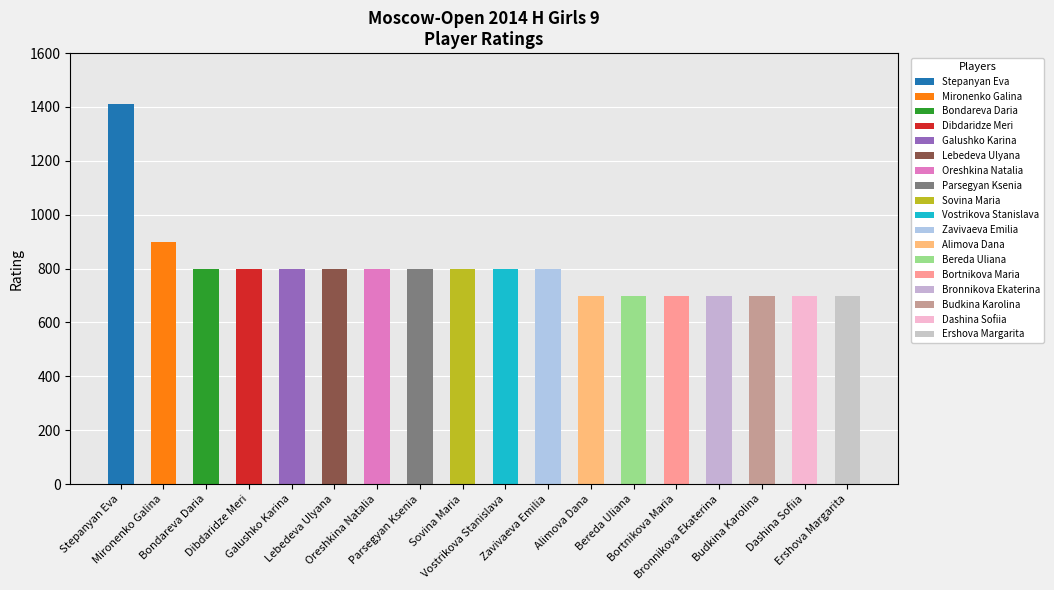

List the labels in order of value, smallest first.

Alimova Dana, Bereda Uliana, Bortnikova Maria, Bronnikova Ekaterina, Budkina Karolina, Dashina Sofiia, Ershova Margarita, Bondareva Daria, Dibdaridze Meri, Galushko Karina, Lebedeva Ulyana, Oreshkina Natalia, Parsegyan Ksenia, Sovina Maria, Vostrikova Stanislava, Zavivaeva Emilia, Mironenko Galina, Stepanyan Eva